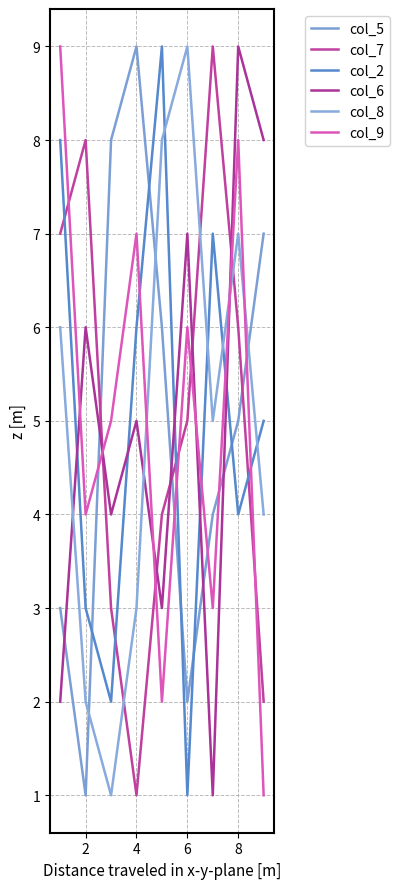

Which series has the largest range (max minus min)?

col_5